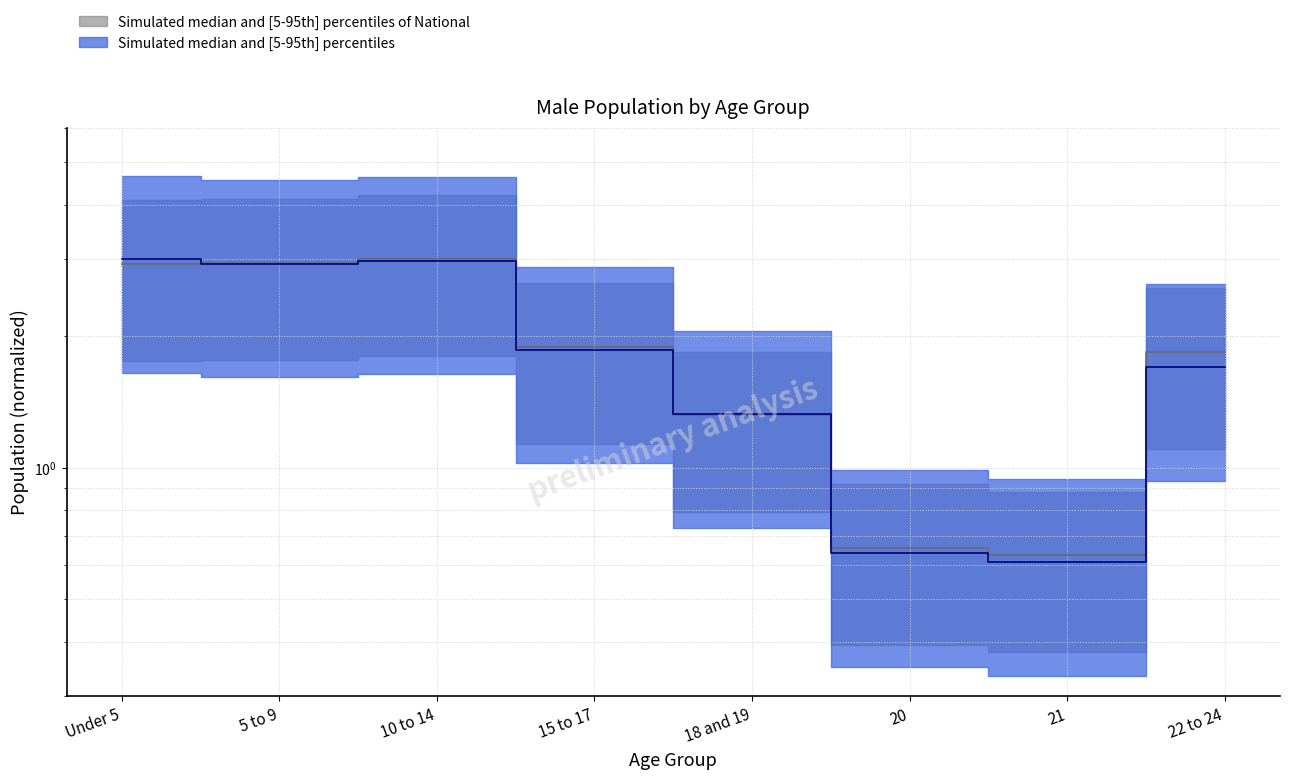

At which label is Alcorn County closest to 1?

18 and 19